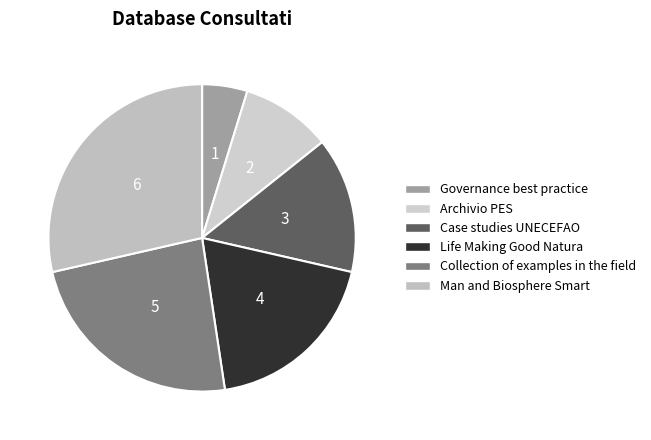

How many segments does this pie chart have?

6